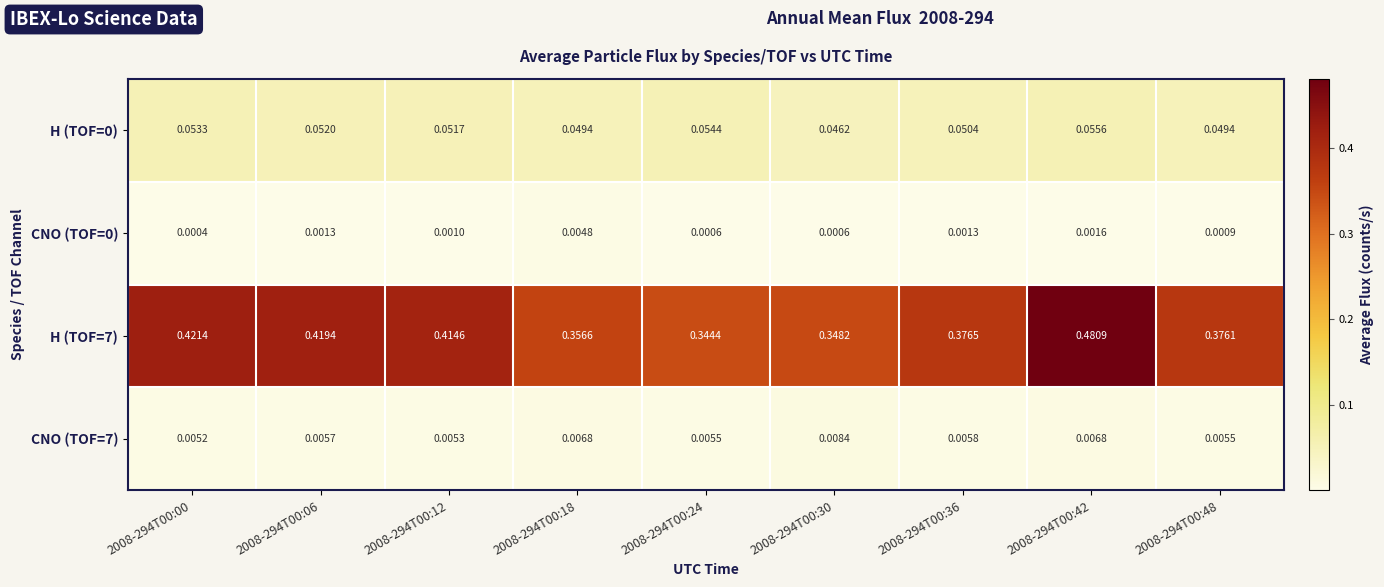

Which label corresponds to the largest value in the chart?

2008-294T00:42